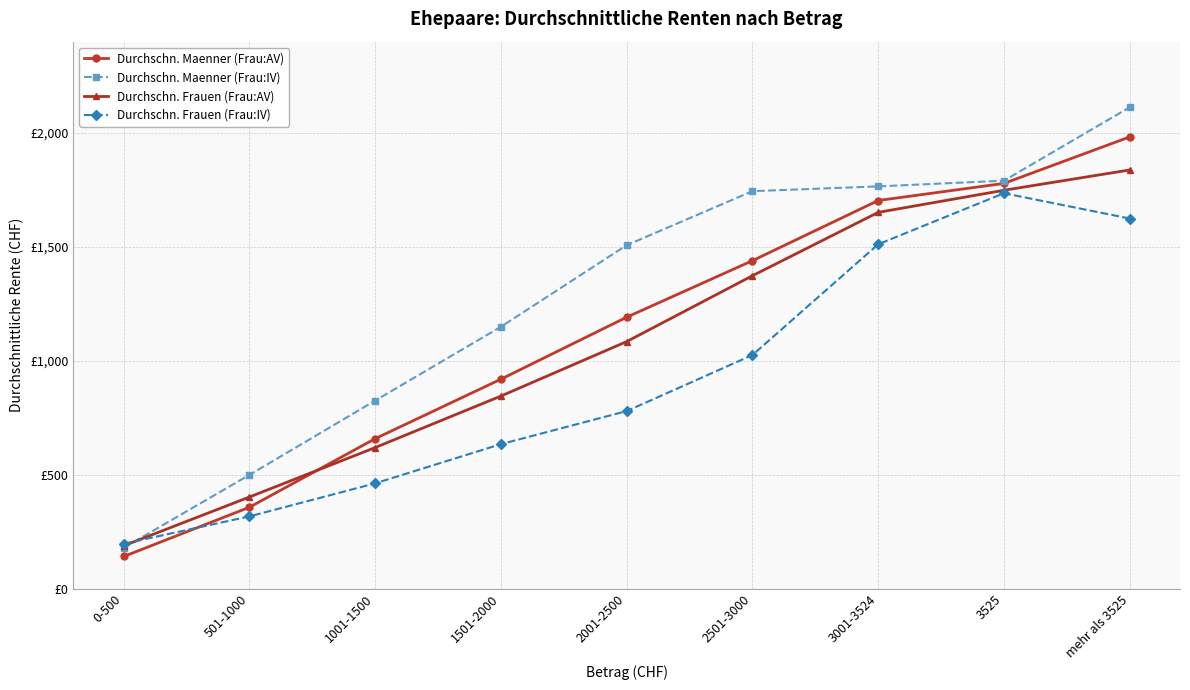

Reading left to right, extract all data points from this chart.

Durchschn. Maenner (Frau:AV): 0-500=141	501-1000=357	1001-1500=658	1501-2000=919	2001-2500=1191	2501-3000=1439	3001-3524=1703	3525=1778	mehr als 3525=1982
Durchschn. Maenner (Frau:IV): 0-500=179	501-1000=499	1001-1500=825	1501-2000=1149	2001-2500=1507	2501-3000=1744	3001-3524=1765	3525=1790	mehr als 3525=2112
Durchschn. Frauen (Frau:AV): 0-500=188	501-1000=402	1001-1500=619	1501-2000=845	2001-2500=1084	2501-3000=1373	3001-3524=1651	3525=1748	mehr als 3525=1837
Durchschn. Frauen (Frau:IV): 0-500=197	501-1000=317	1001-1500=462	1501-2000=634	2001-2500=779	2501-3000=1025	3001-3524=1511	3525=1735	mehr als 3525=1624